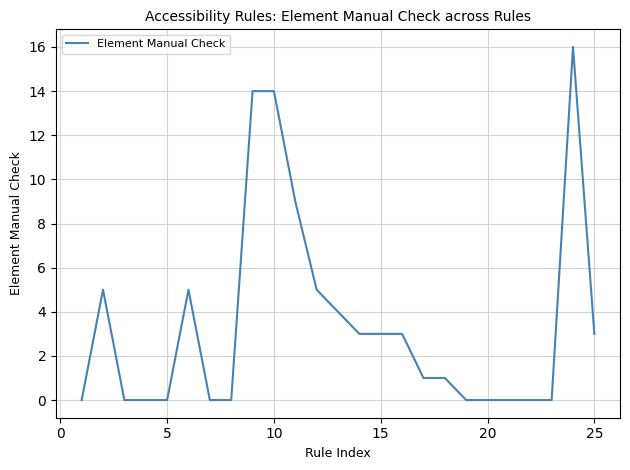

Does the chart display data point markers on the line(s)?

No